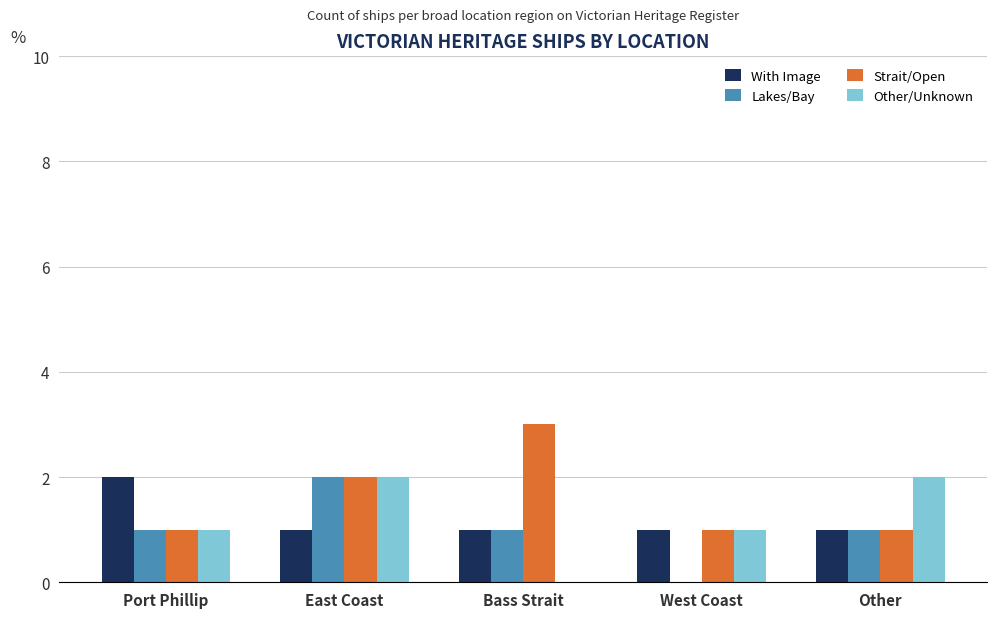

Which series changed the most between Bass Strait and West Coast?

Strait/Open